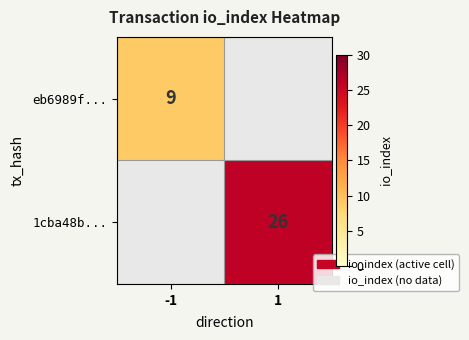

How many series are shown in this chart?

2